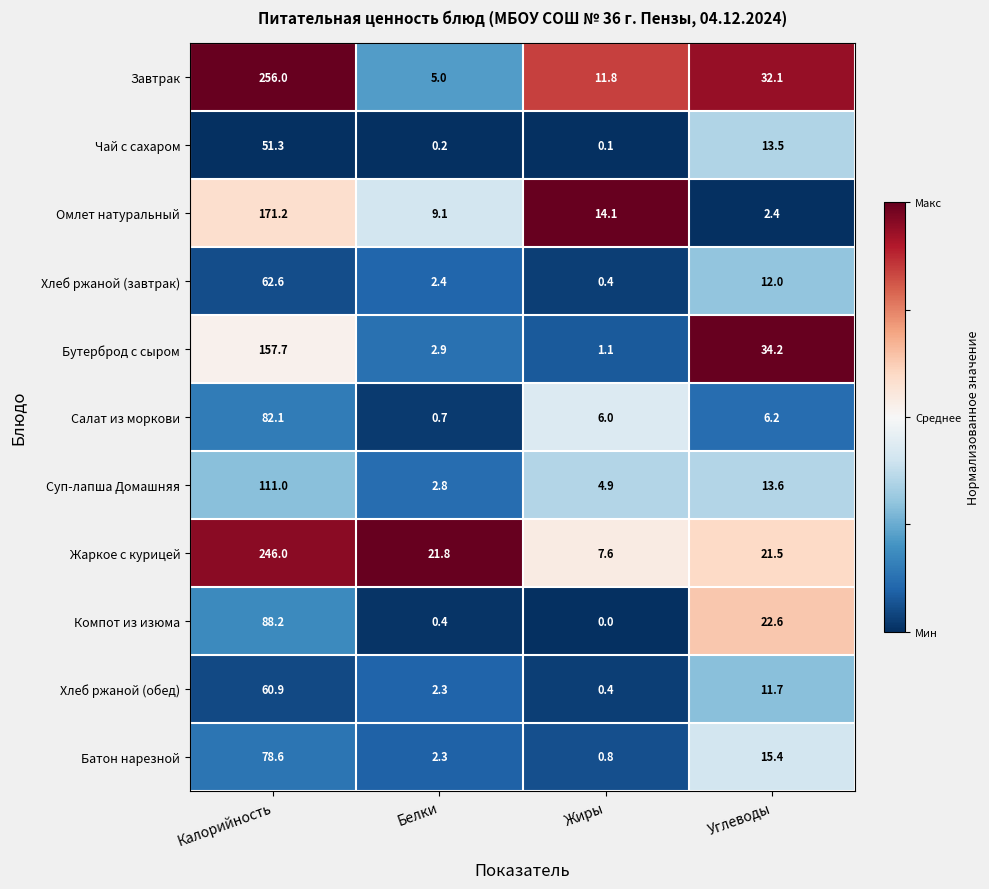

True or false: Хлеб ржаной (обед) has a value of 60.9 at Калорийность.

True